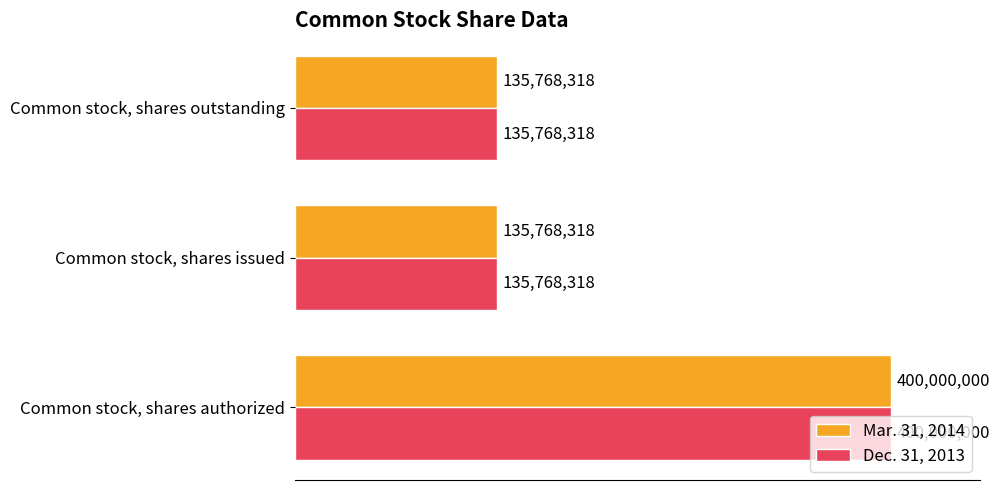

Rank the categories by Mar. 31, 2014 value from lowest to highest.

1, 2, 0